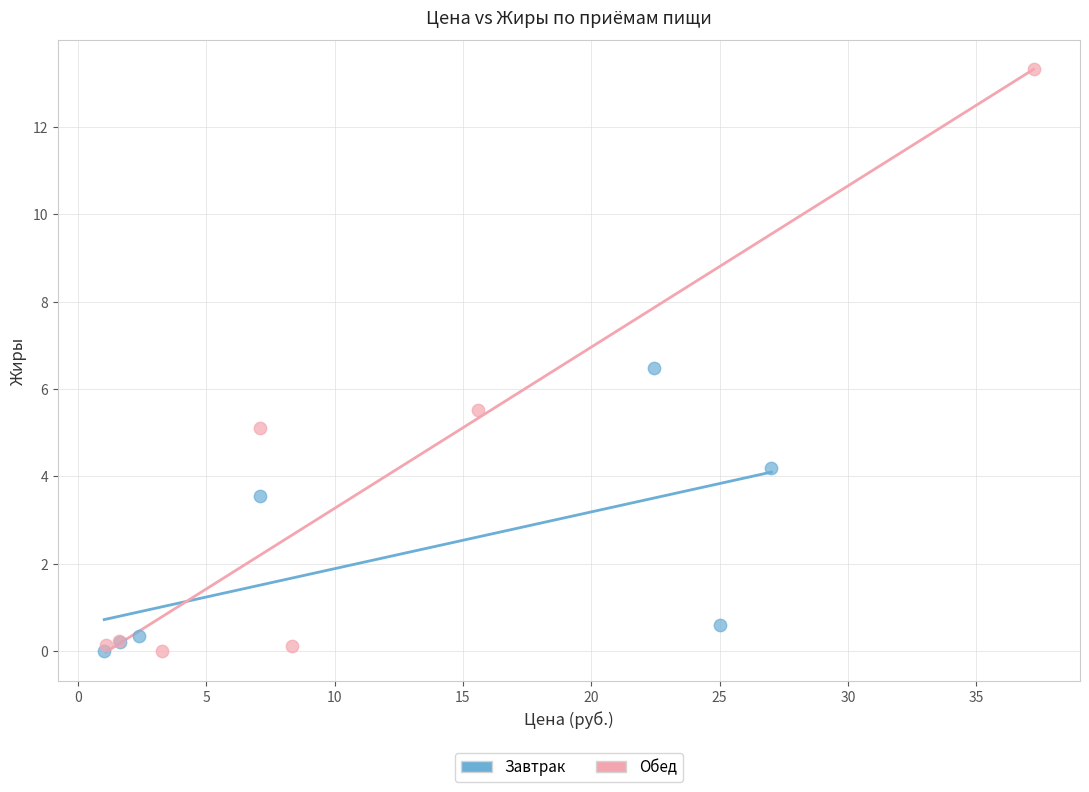

Which series has the widest spread of Y values?

Обед